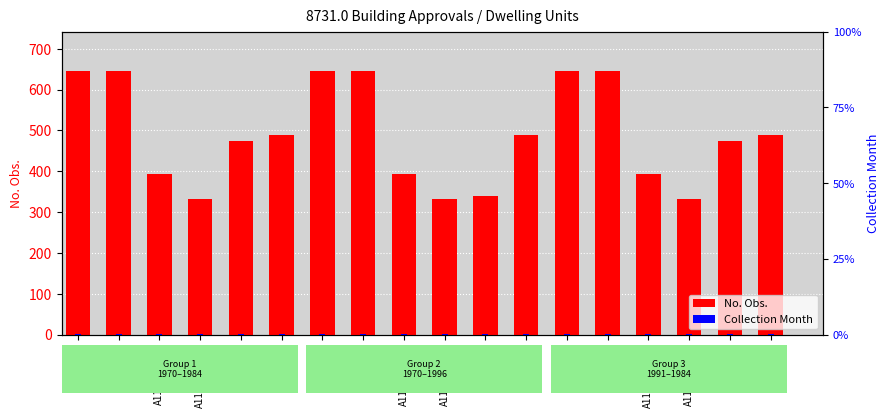

What is the minimum value shown in the chart?

1